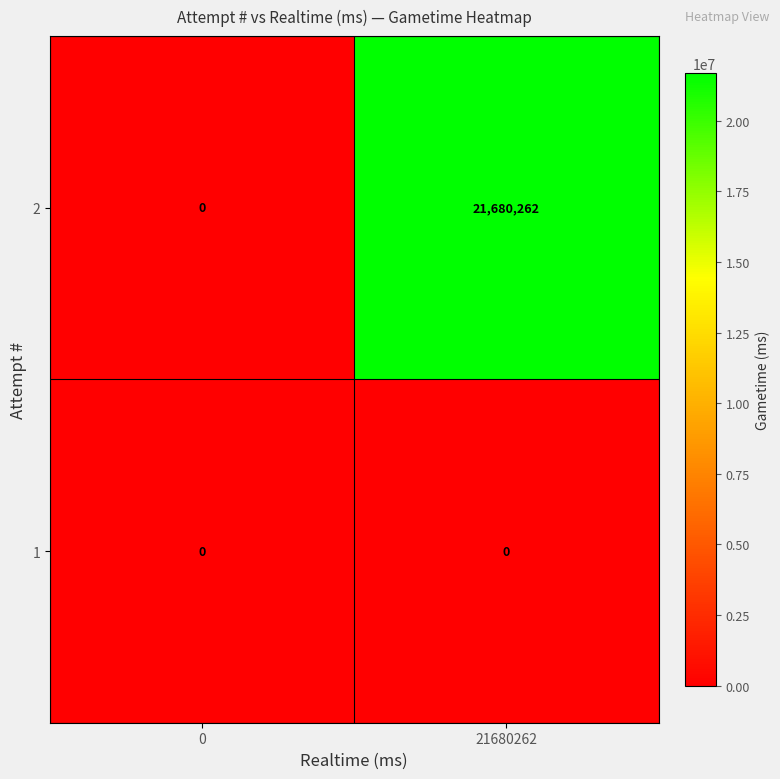

At which category is the sum across all series the highest?

21680262